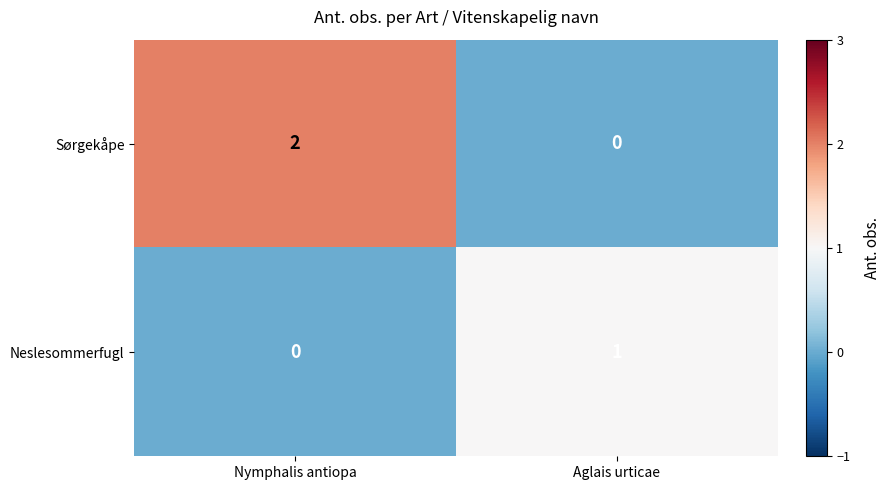

Which series has the largest total across all categories?

Sørgekåpe